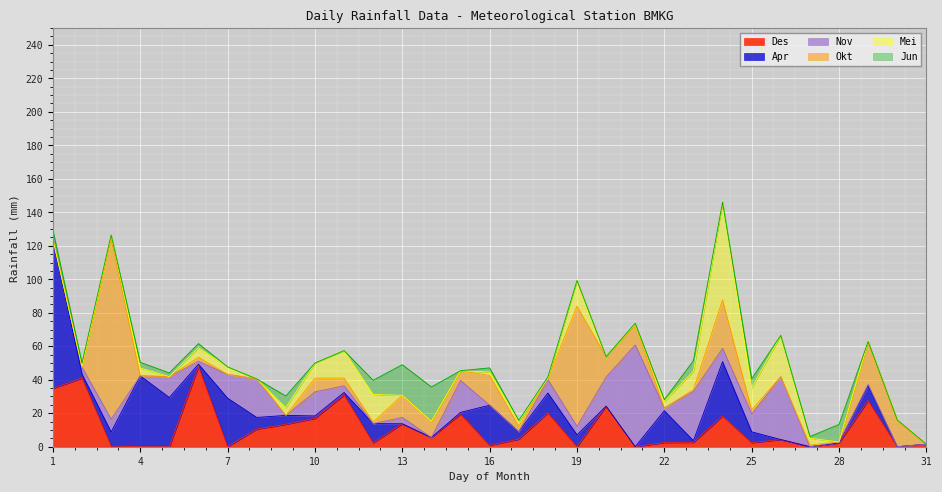

At which category does the chart reach its minimum across all series?

4